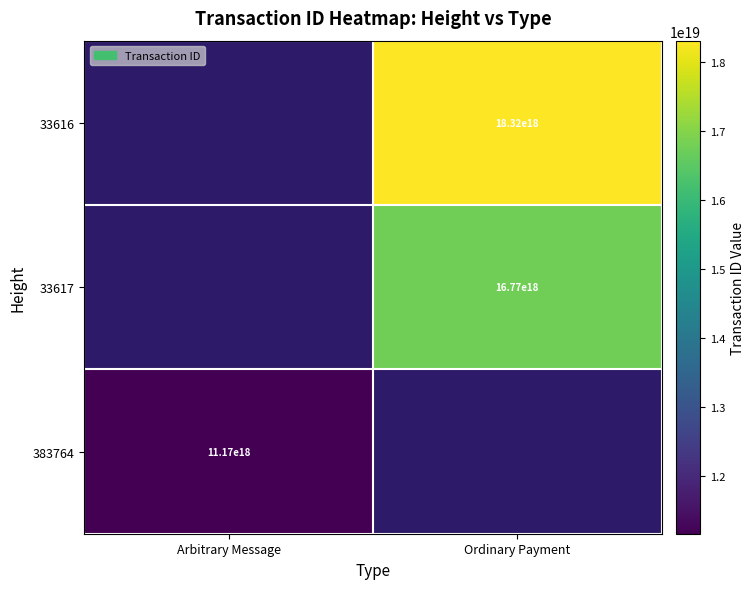

Is it true that 33616 equals 18320000000000000000 at Ordinary Payment?

True